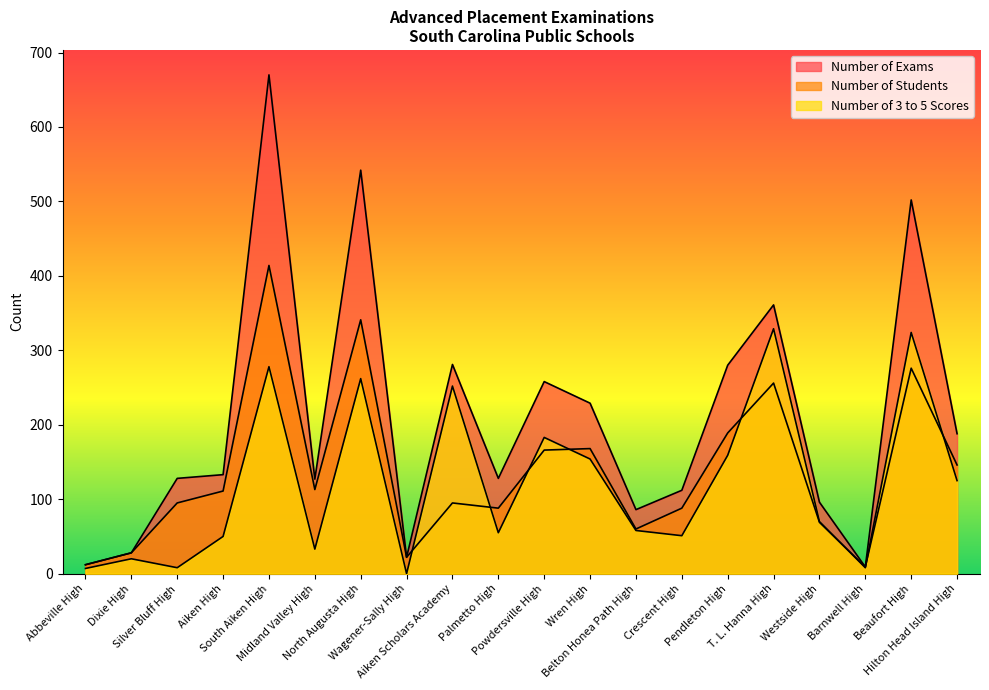

Where does the Number of Exams series first go above 133?

South Aiken High